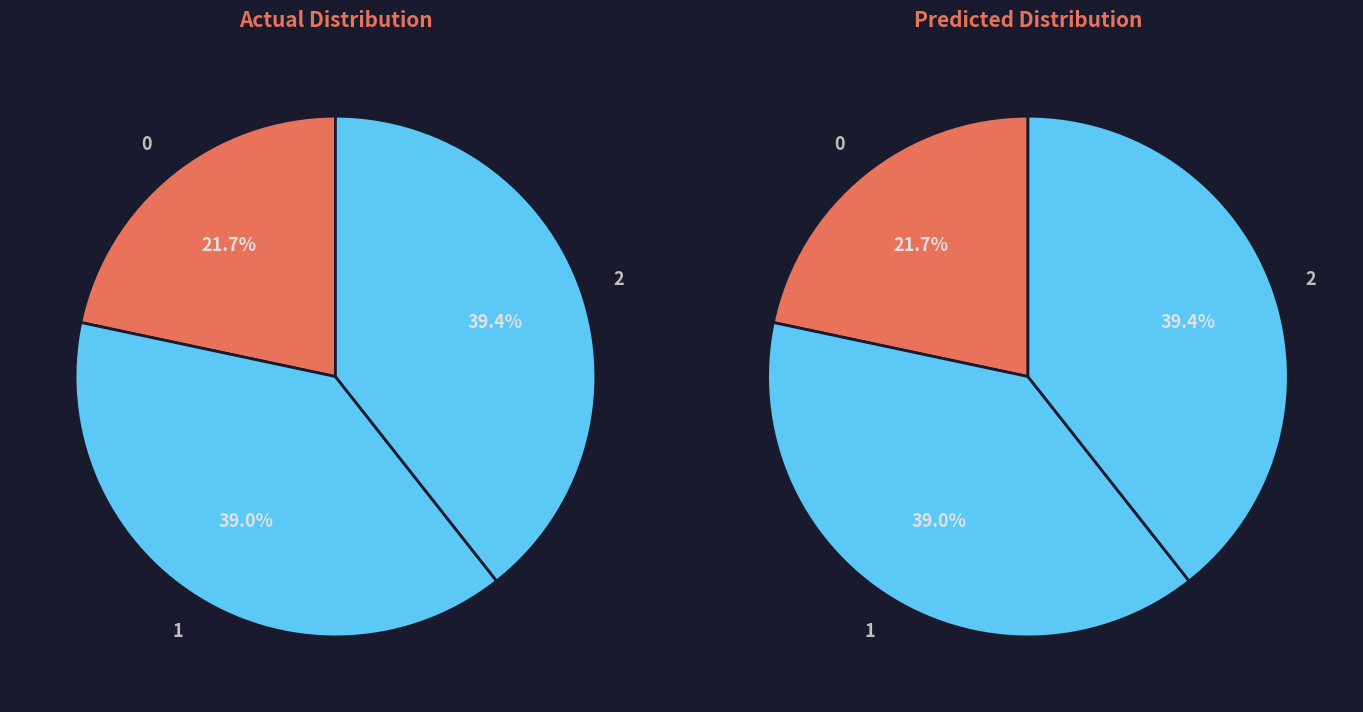

To the nearest percent, what is the difference between the largest and smallest slice percentages?

18%